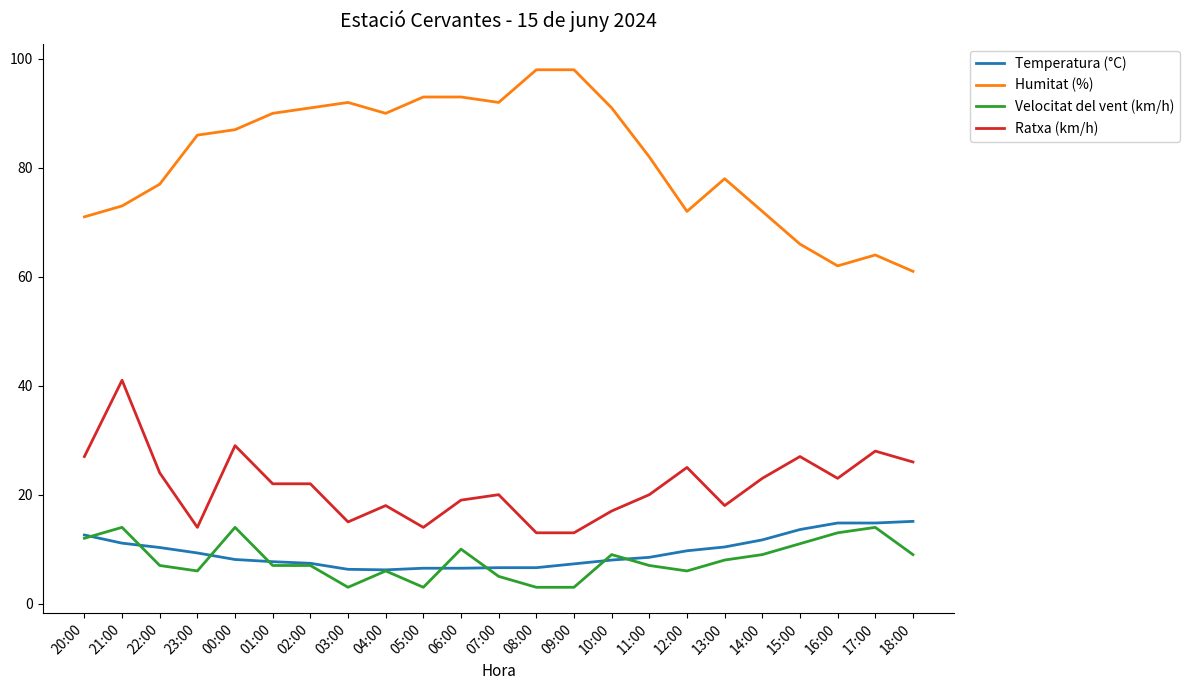

What is the maximum value shown in the chart?

98.0